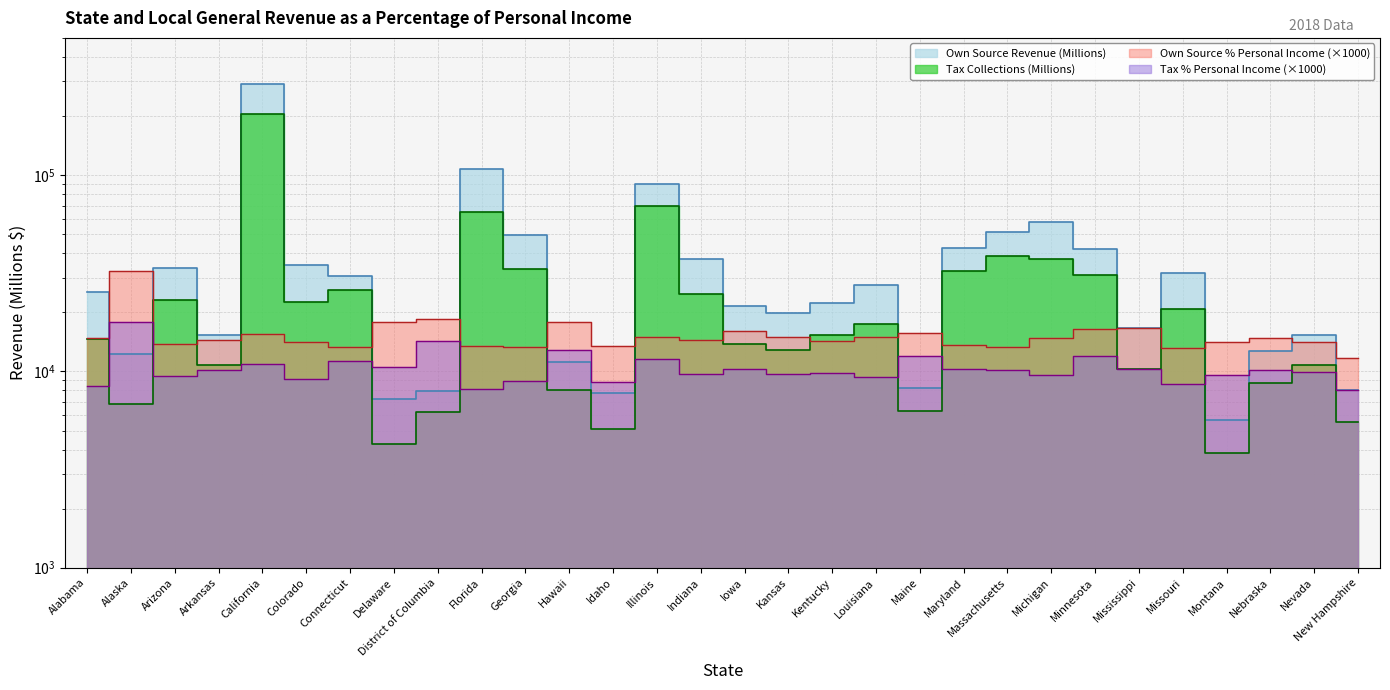

What is the sum of the Tax Collections (Millions) values at Colorado and Minnesota?

53359.6